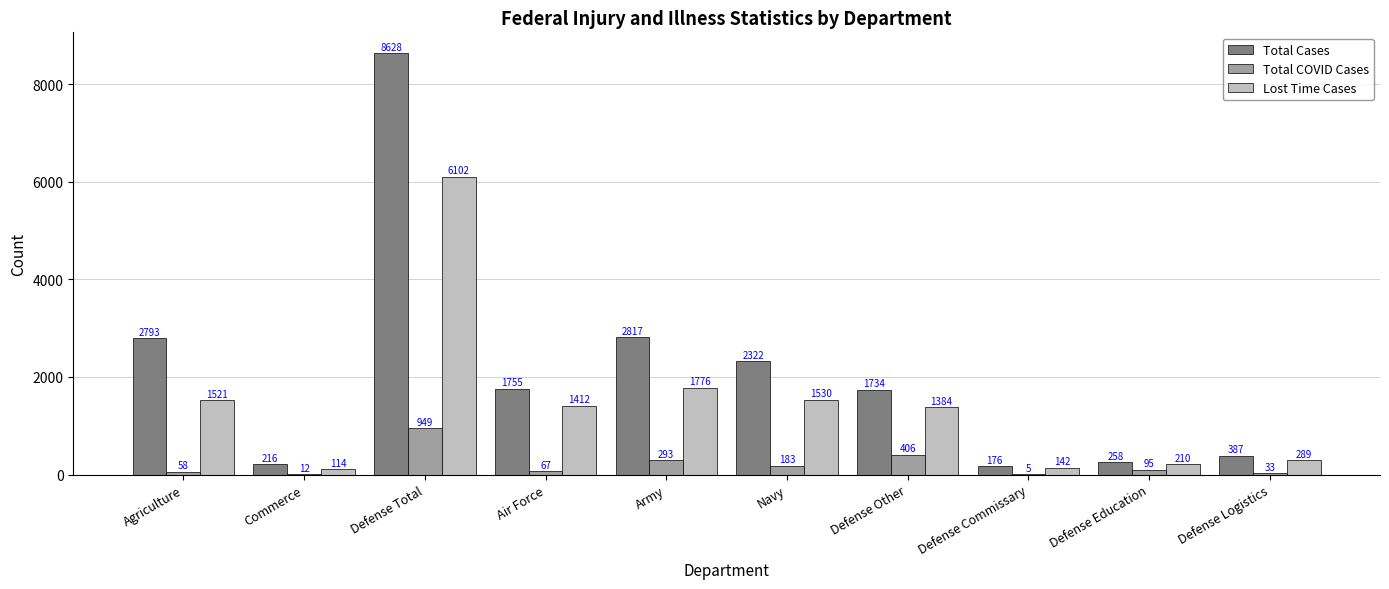

Which series changed the most between Air Force and Defense Education?

Total Cases